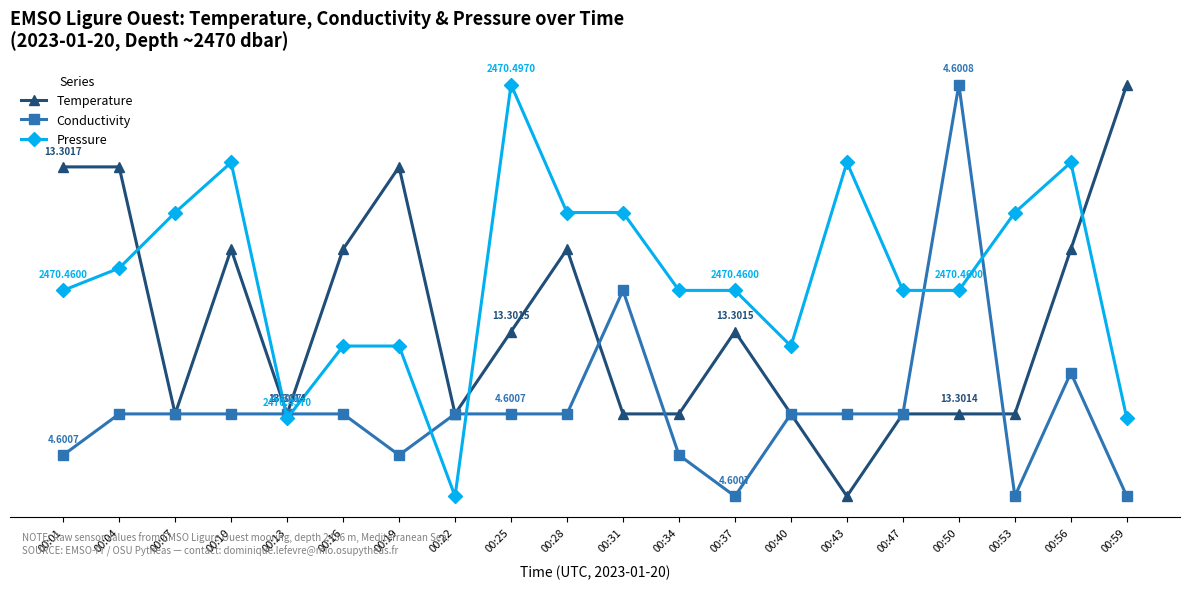

What is the difference between the Conductivity values at 00:56 and 00:37?

18.0